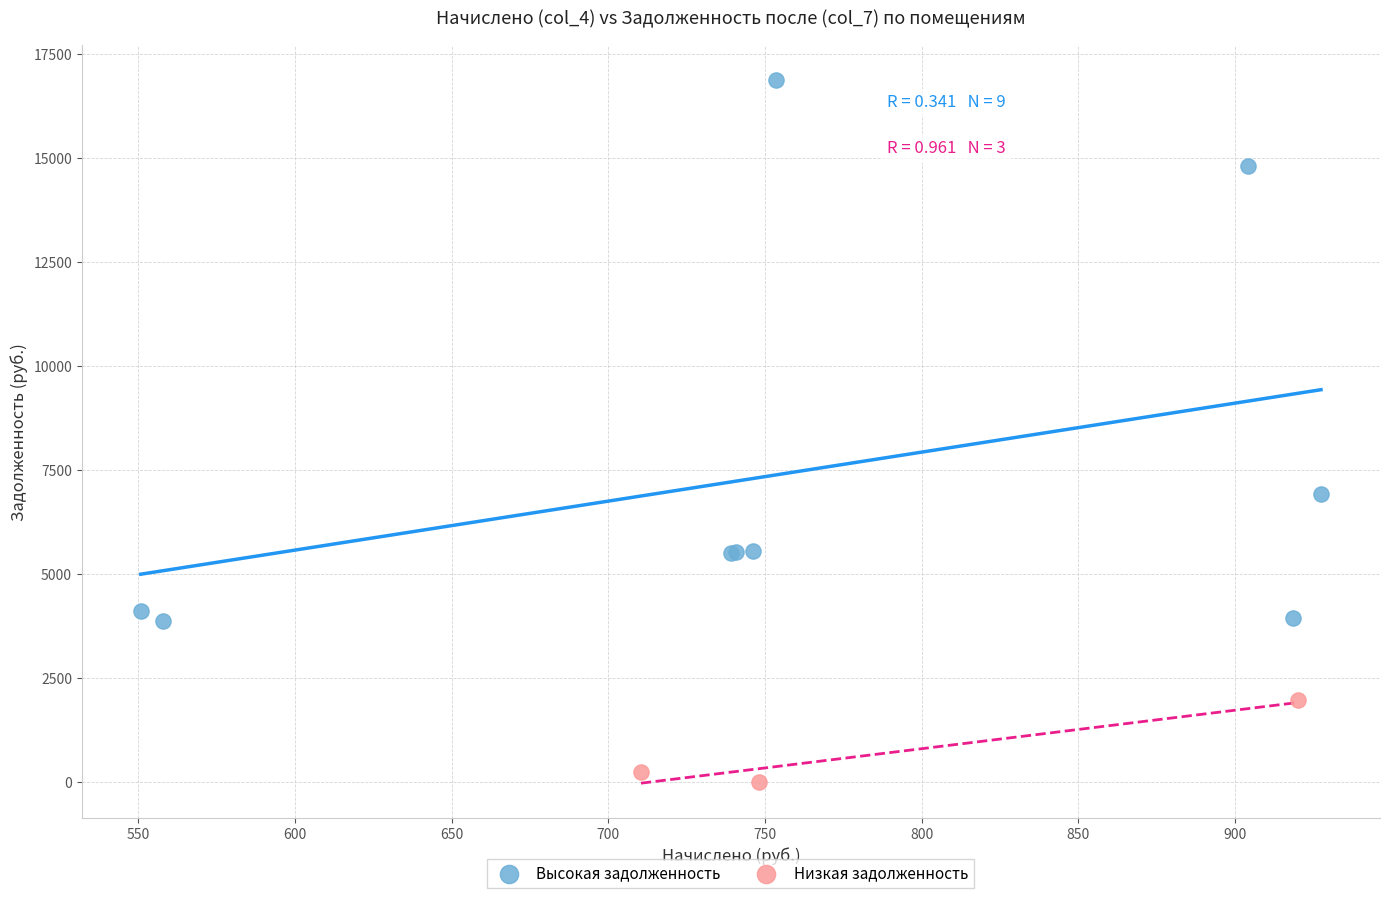

Which series reaches the maximum Y coordinate?

Высокая задолженность